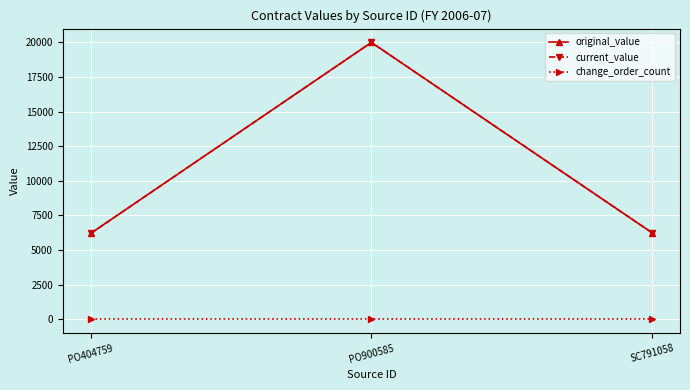

Does the chart have visible grid lines?

Yes